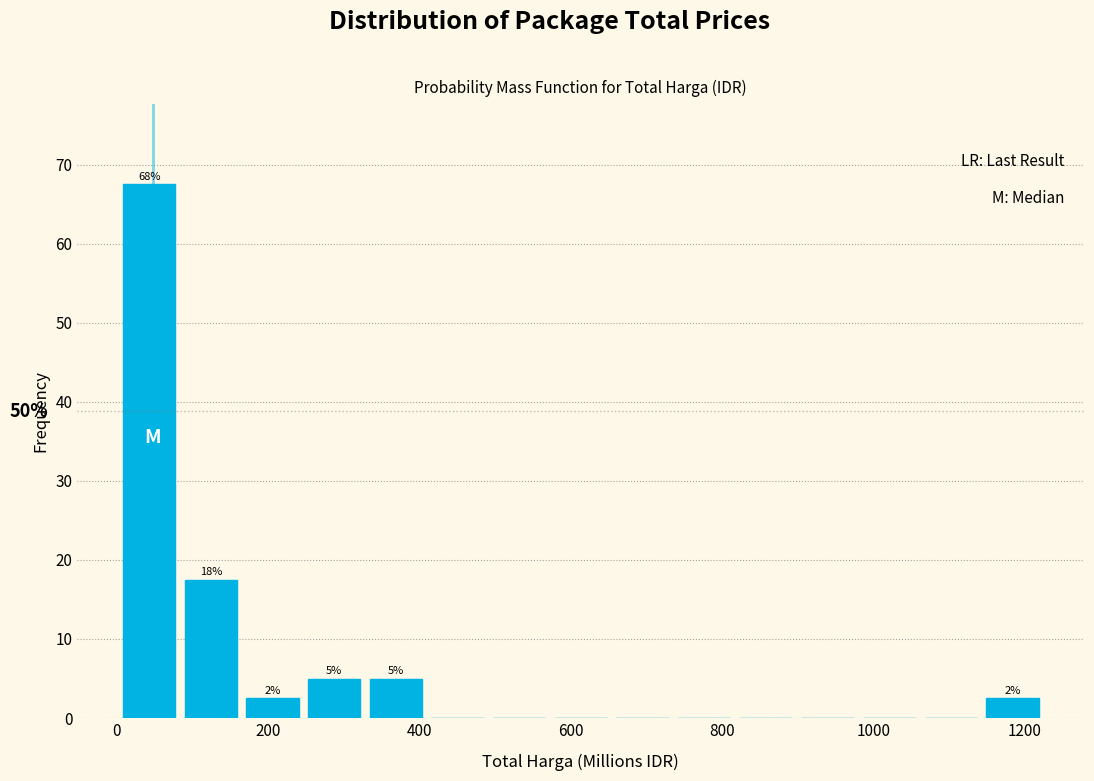

Which range on the x-axis has the tallest bar?

0 to 80